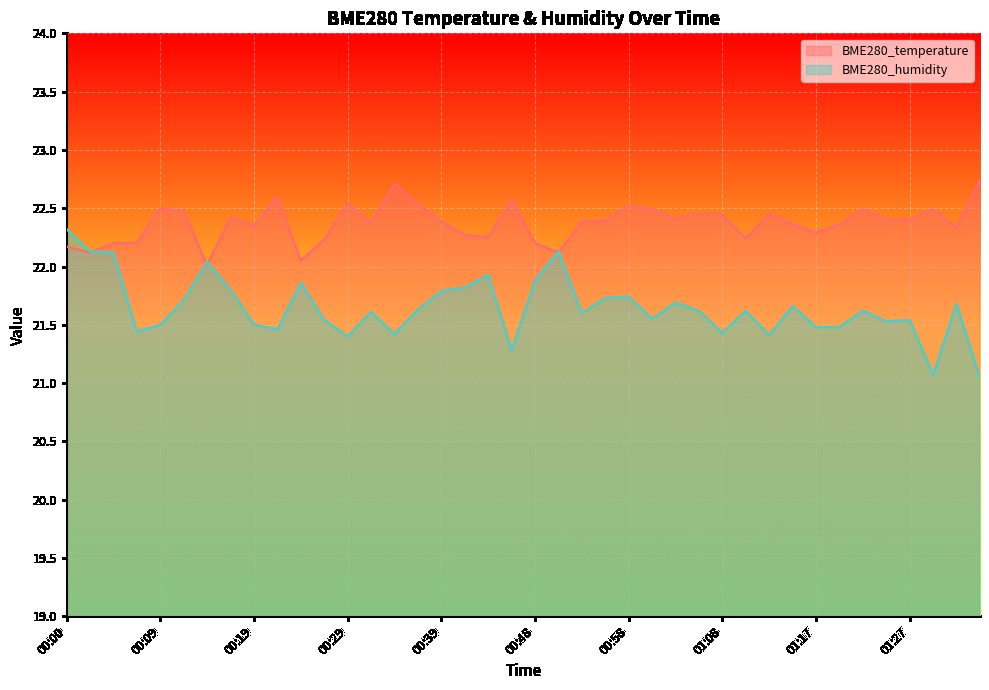

Between which two adjacent categories do BME280_humidity and BME280_temperature first intersect?

00:02 and 00:05